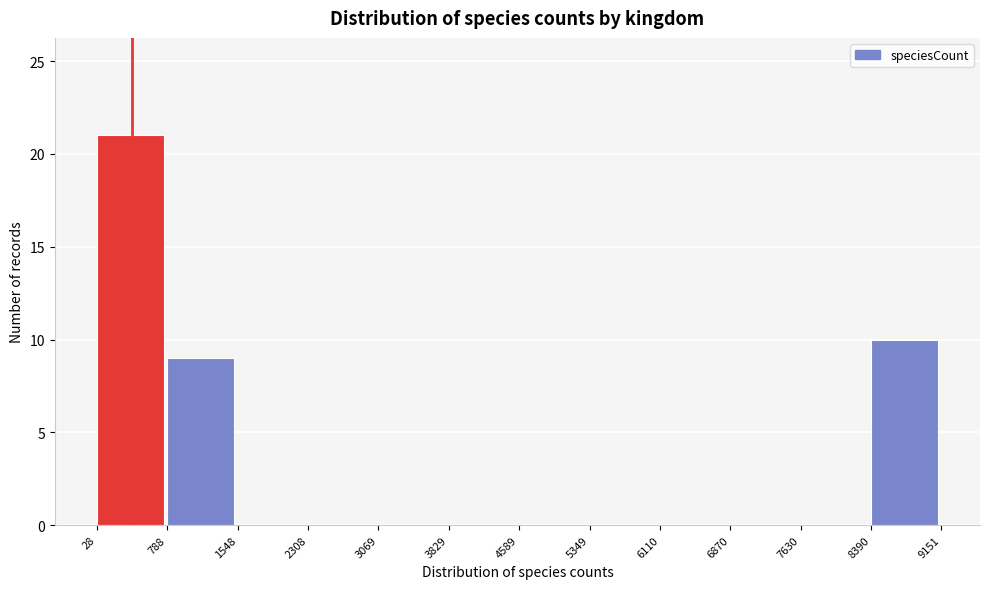

Over which range of the x-axis is the bar tallest?

28 to 788